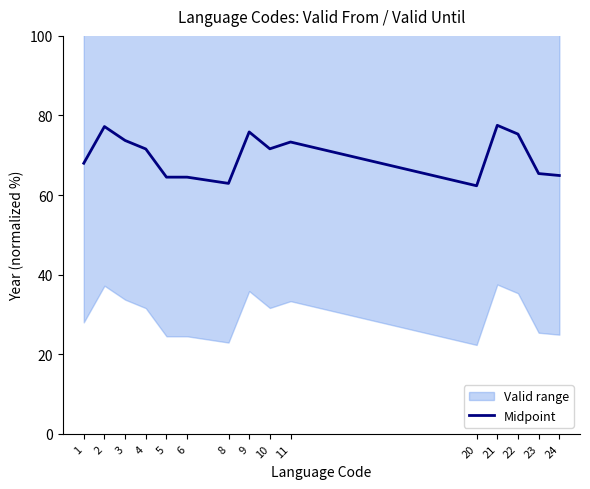

Between 21 and 23, which is larger?

21